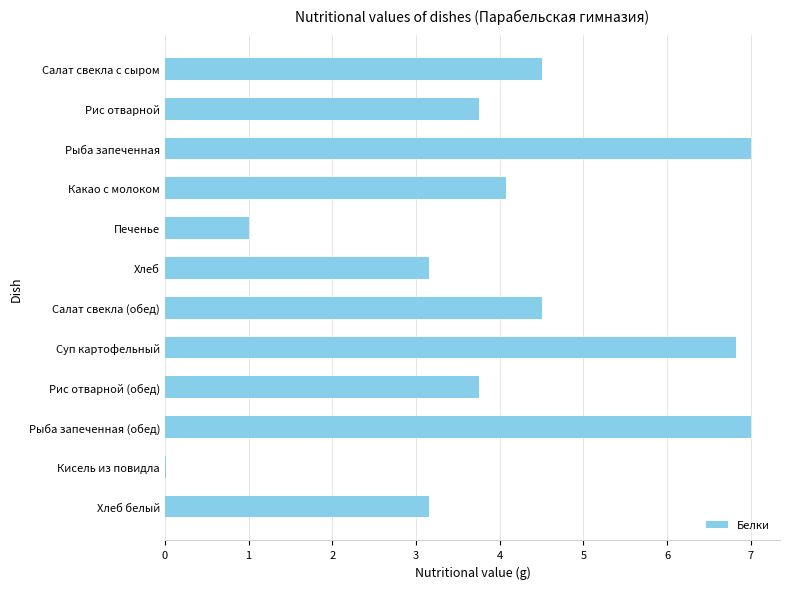

How many values exceed 4?

6